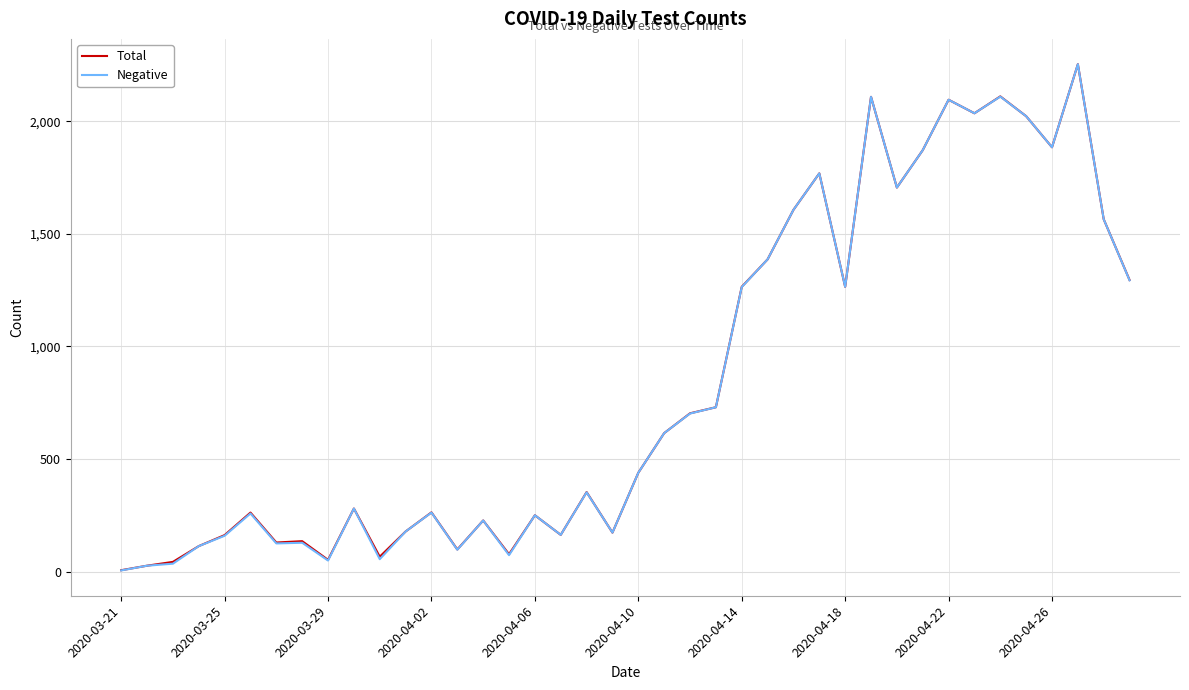

Reading right to left, extract all data points from this chart.

Total: 1295	1565	2254	1885	2023	2111	2036	2096	1872	1706	2109	1265	1769	1607	1387	1265	730	703	615	439	173	353	163	250	77	227	98	263	178	66	280	52	135	129	262	162	113	43	26	6
Negative: 1294	1565	2254	1885	2023	2110	2036	2096	1872	1706	2109	1265	1769	1607	1387	1264	730	702	615	439	173	352	163	250	73	227	97	262	178	55	280	49	128	125	258	159	113	35	26	5